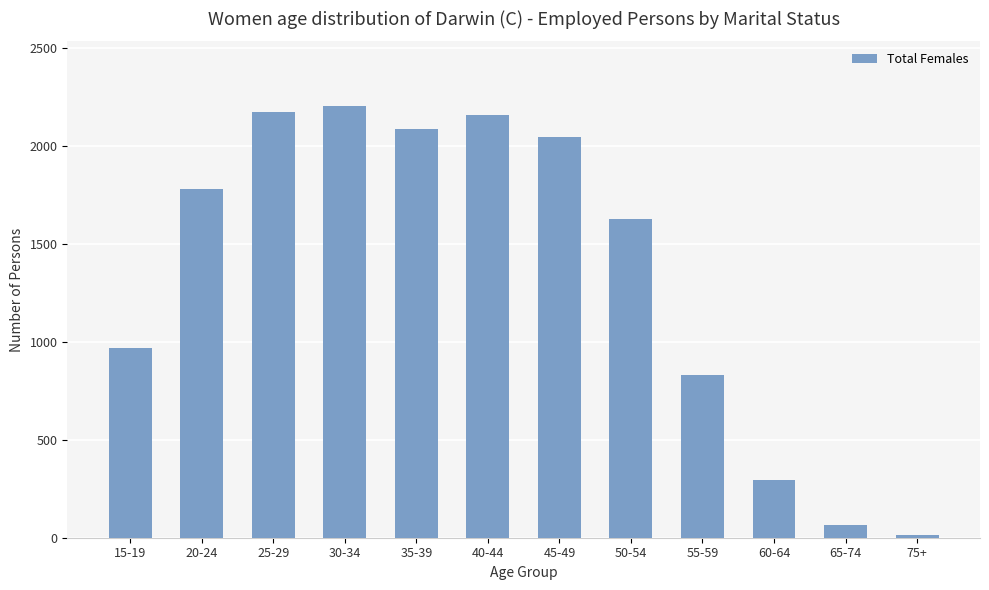

Where is the data nearest to the value 1108?

15-19